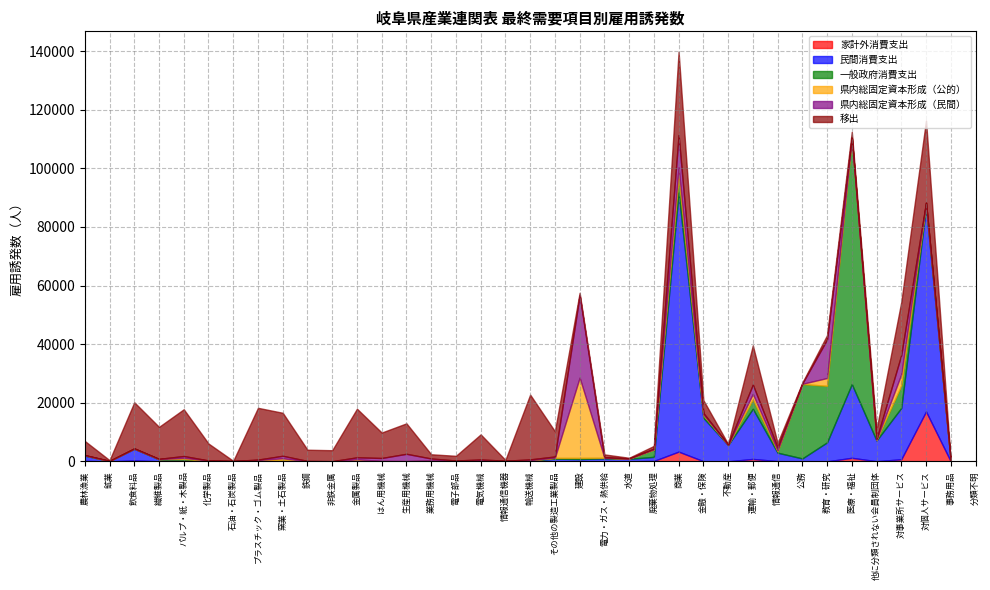

Which series ends up on top after the final intersection of 一般政府消費支出 and 移出?

移出